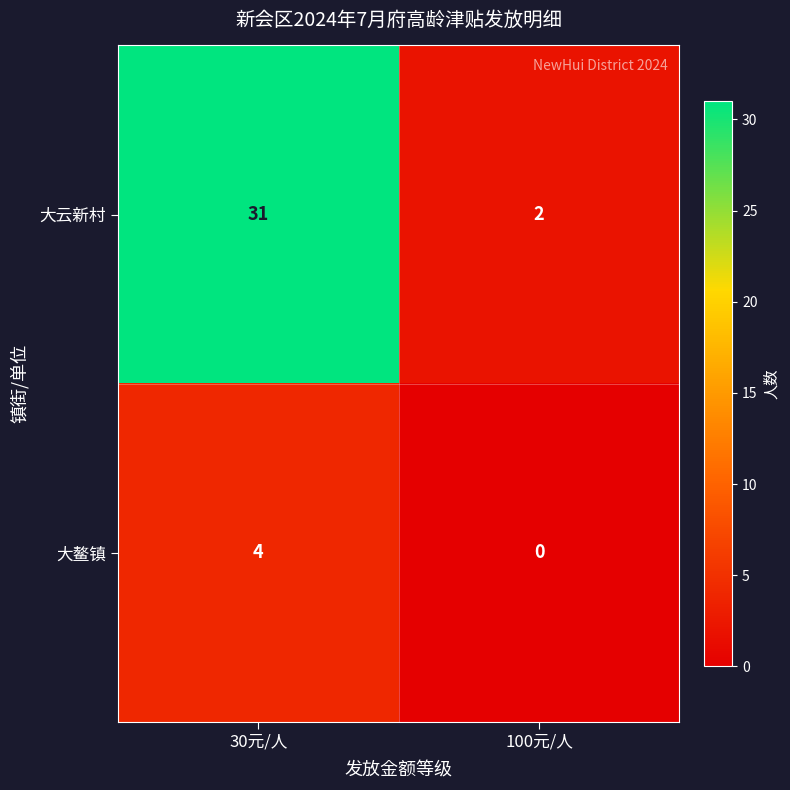

Reading right to left, extract all data points from this chart.

大云新村: 2	31
大鳌镇: 0	4